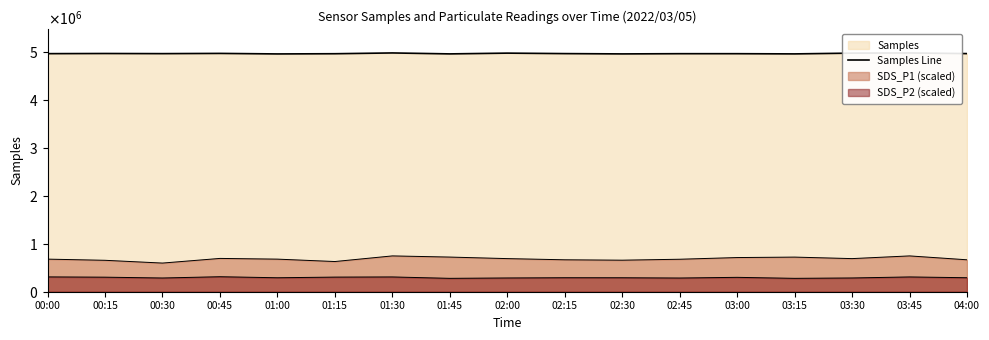

Between 01:30 and 02:30, which is larger?

01:30